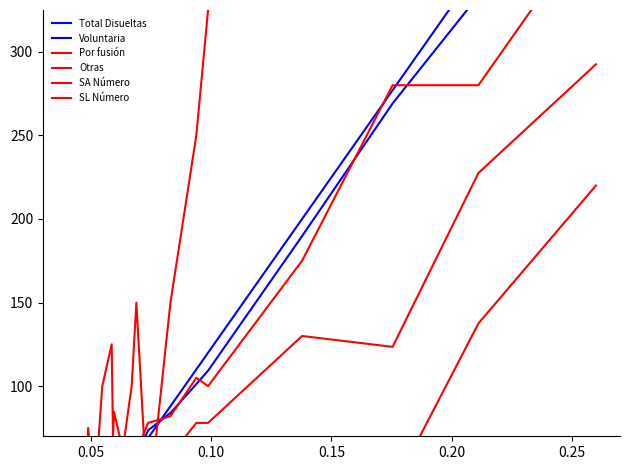

How many lines are shown in the chart?

6